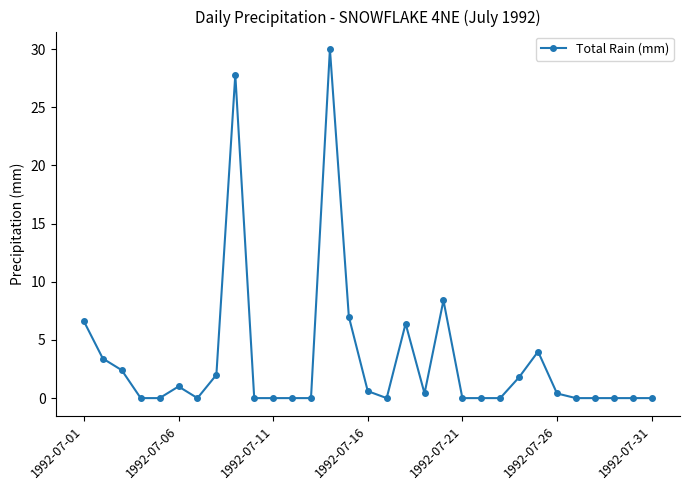

What is the maximum value shown in the chart?

30.0